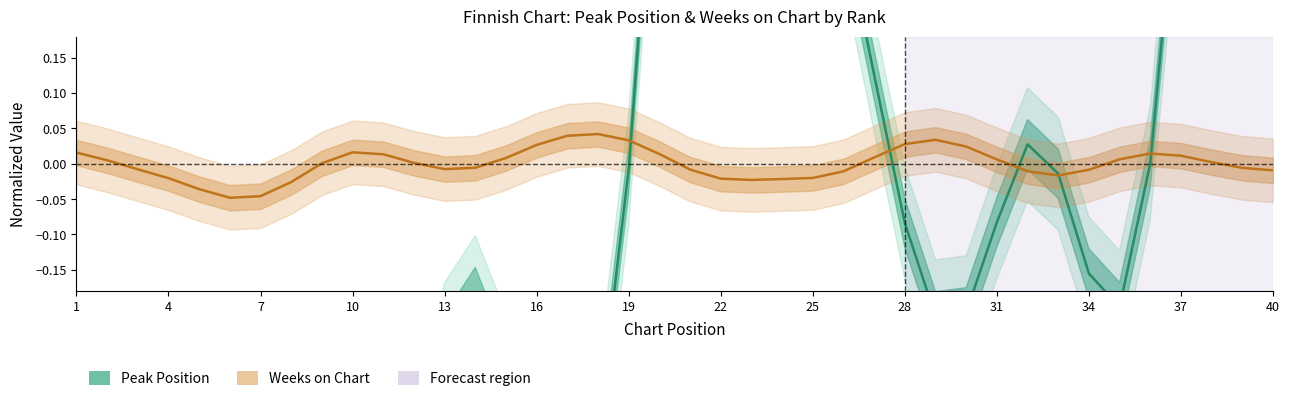

Where do Weeks on Chart and Peak Position first cross each other?

18 and 19